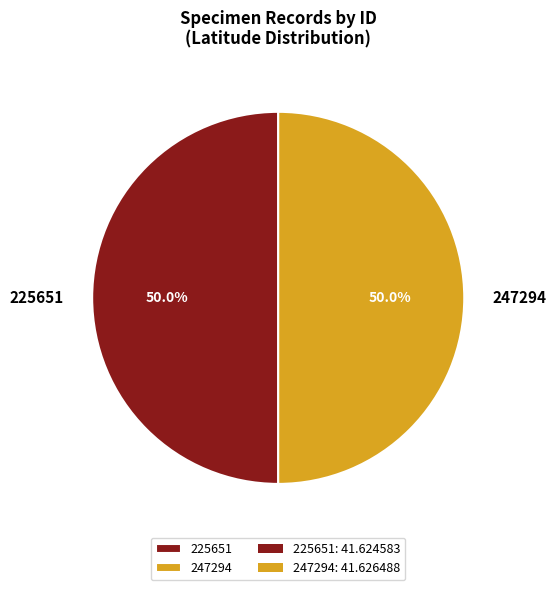

What percentage is NOT represented by 247294?

50.0%